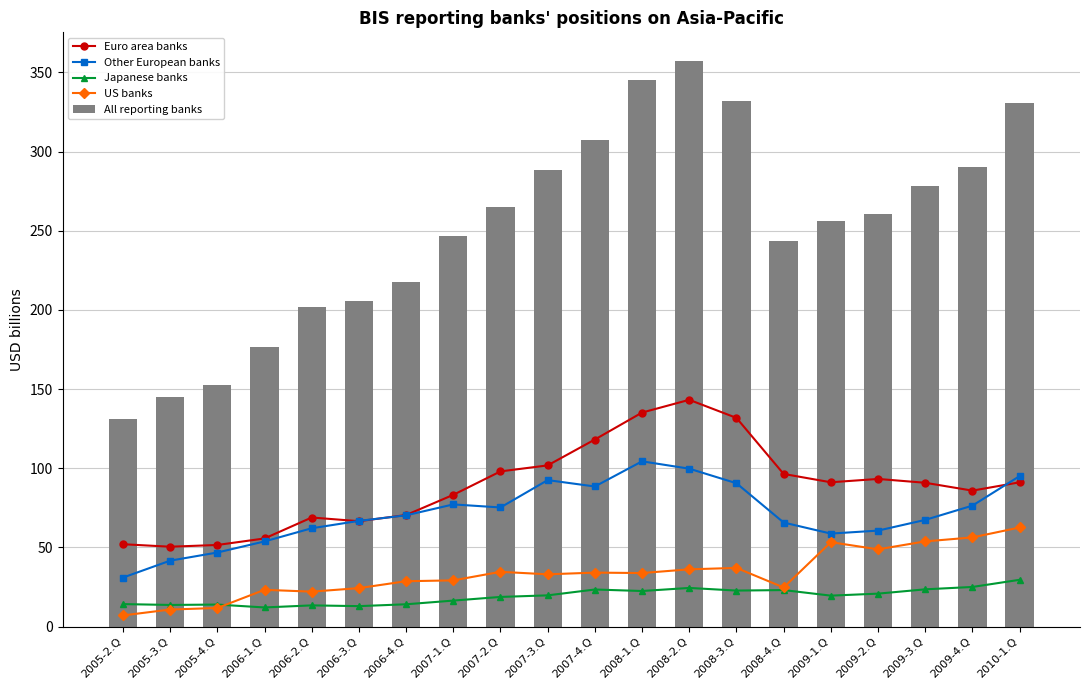

Is the value of US banks at 2008-4.Q greater than the value of Other European banks at 2005-3.Q?

No